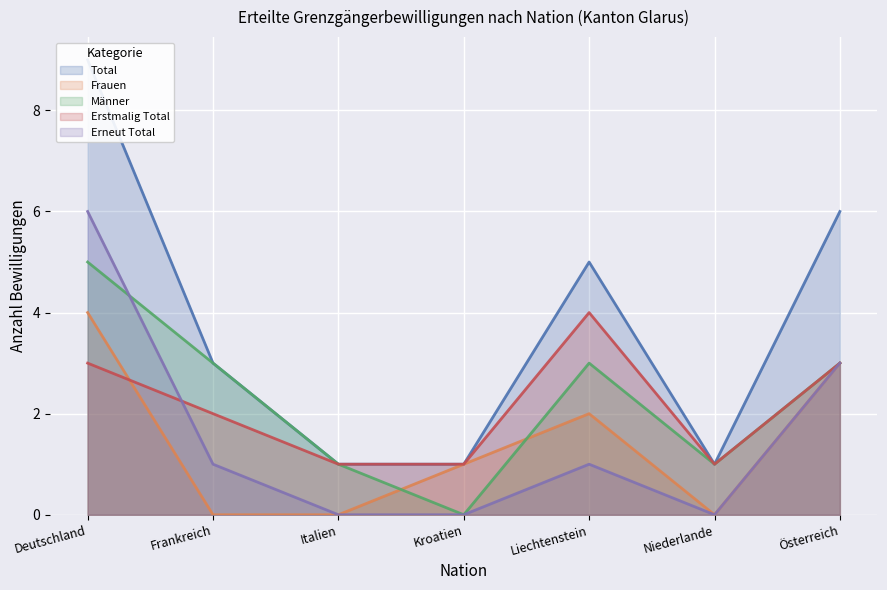

List the labels in order of Männer value, smallest first.

Kroatien, Italien, Niederlande, Frankreich, Liechtenstein, Österreich, Deutschland